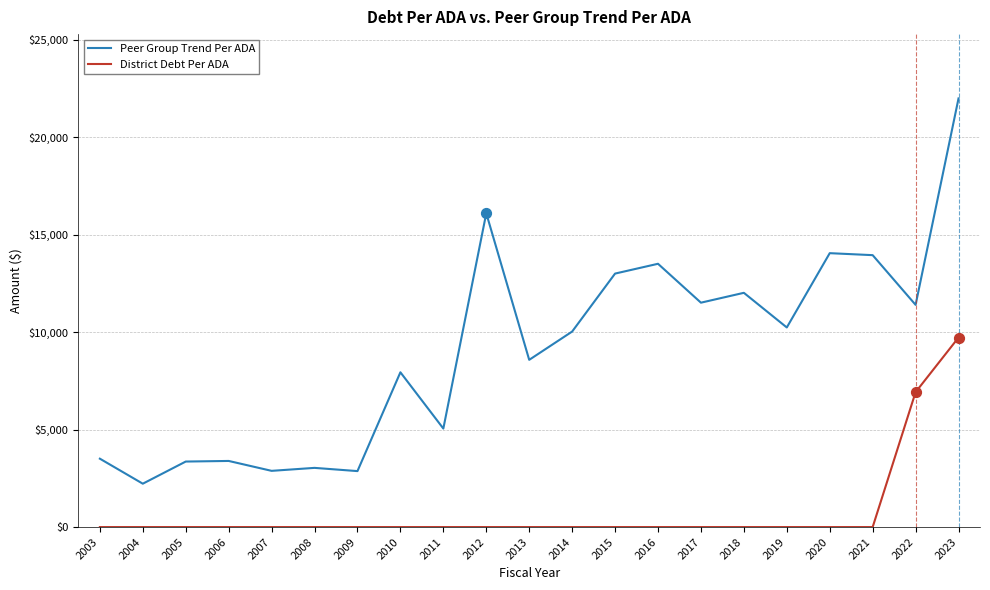

What are all the series names shown in the legend?

Peer Group Trend Per ADA, District Debt Per ADA